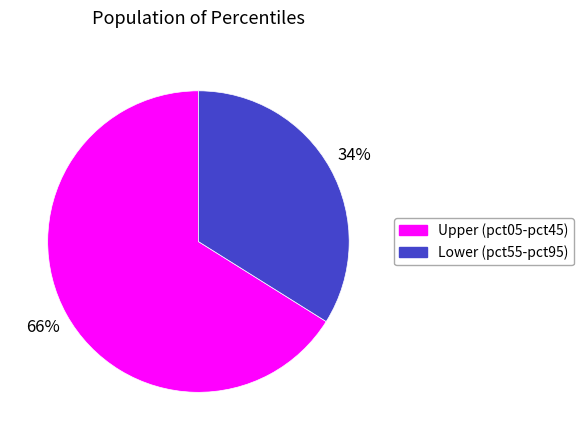

Do Upper (pct05-pct45) and Lower (pct55-pct95) together represent more than half of the pie?

Yes